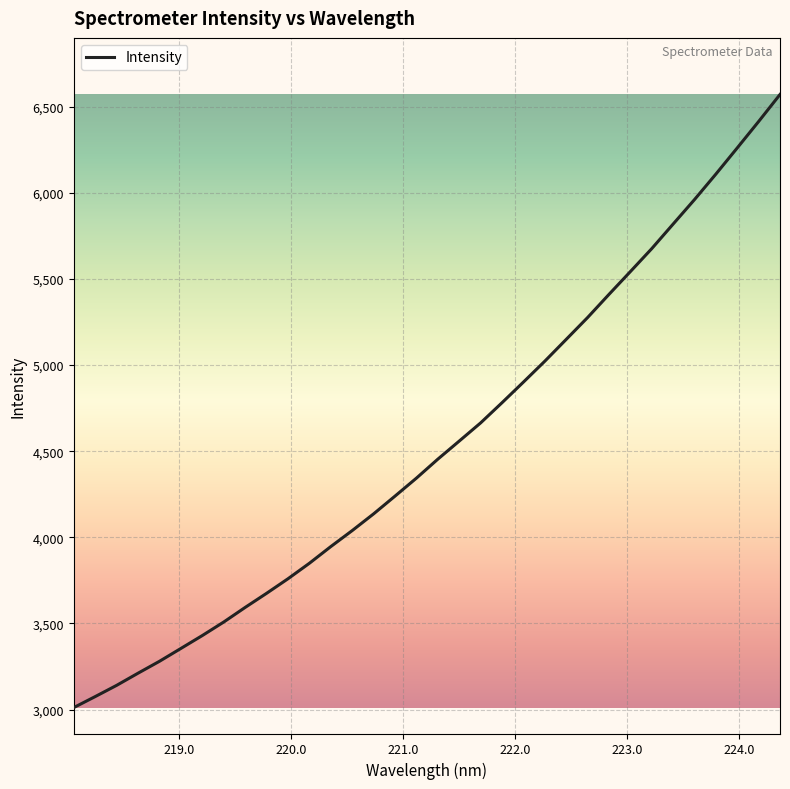

What is the difference between the maximum and minimum values?

3559.5